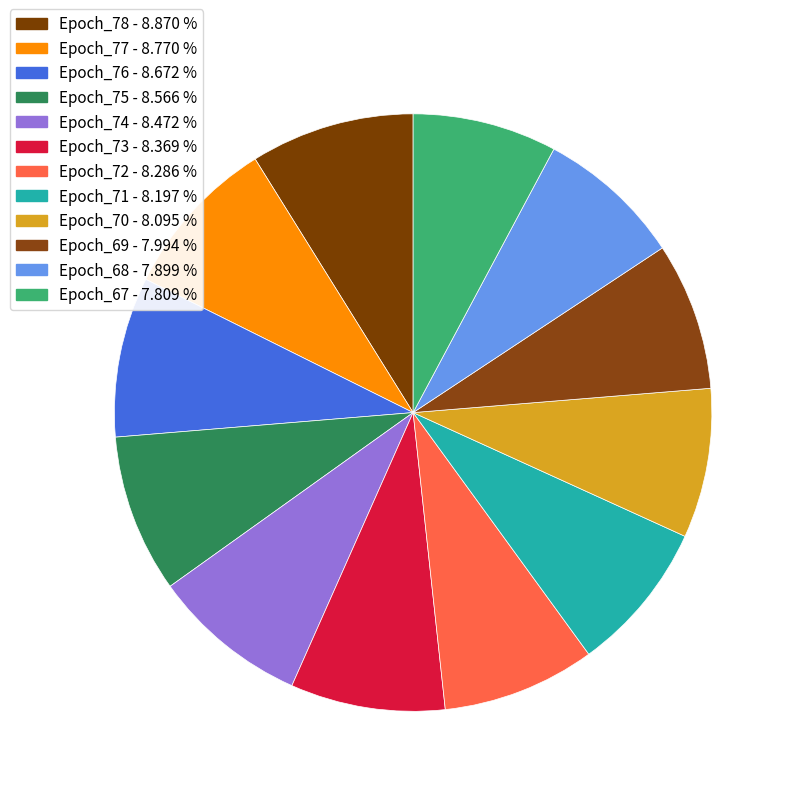

How many segments does this pie chart have?

12